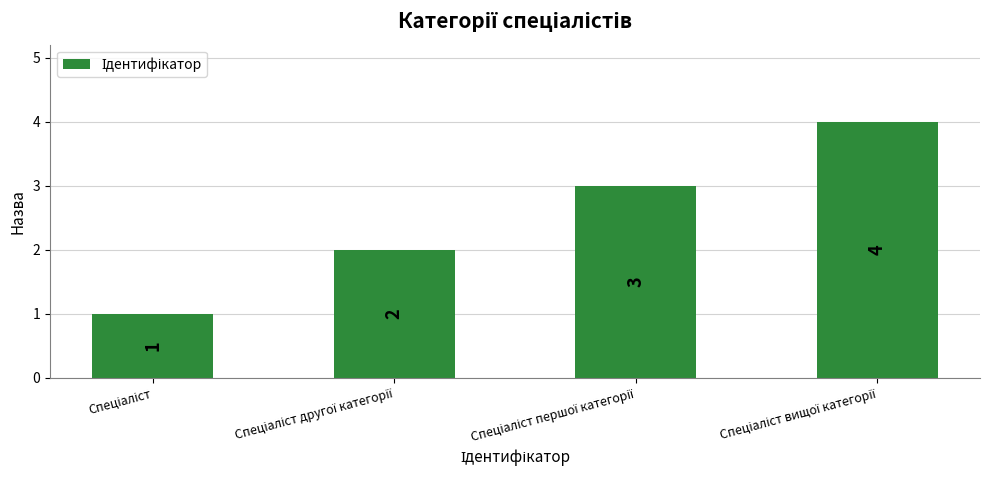

How many bars are there in total?

4